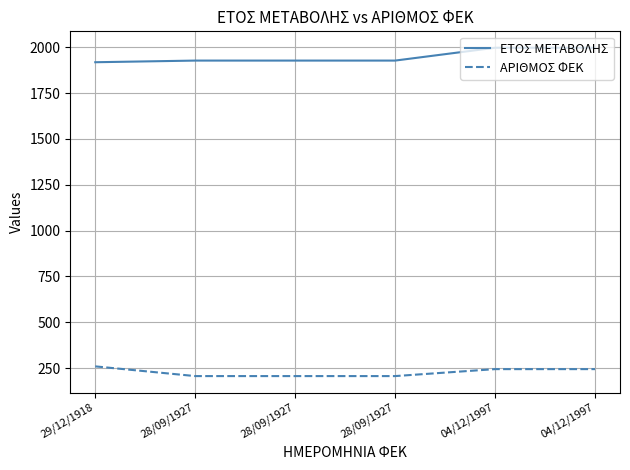

What is the average value of the ΕΤΟΣ ΜΕΤΑΒΟΛΗΣ series?

1949